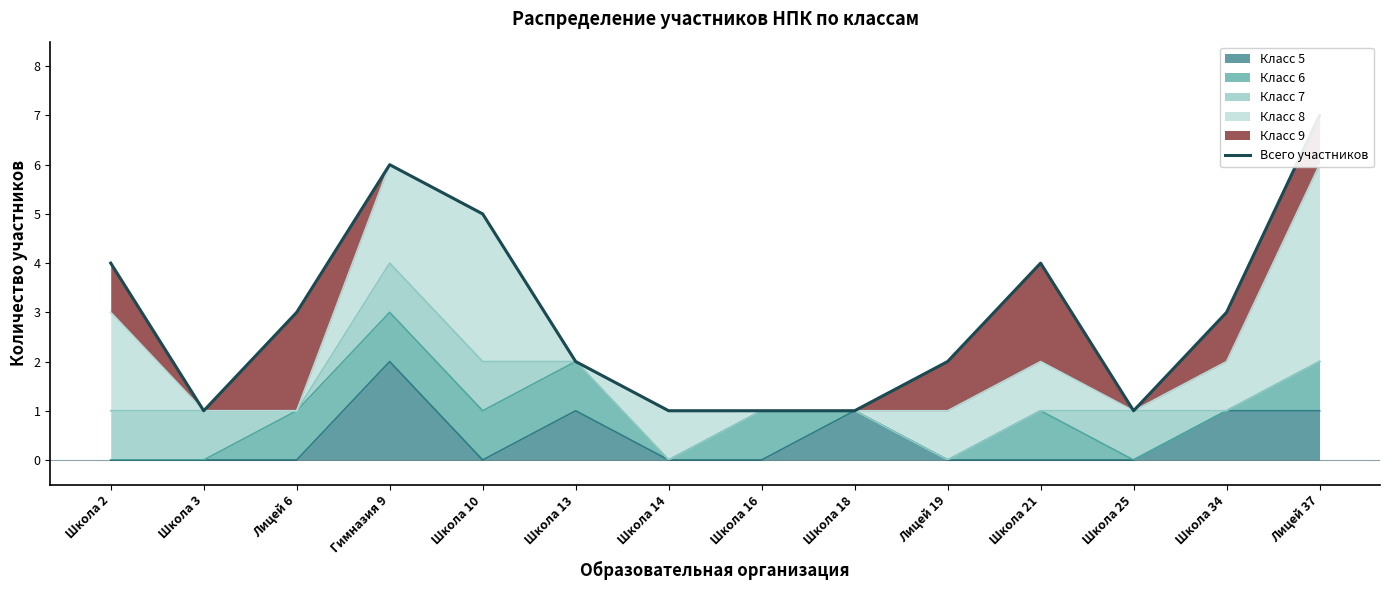

What is the maximum value shown in the chart?

7